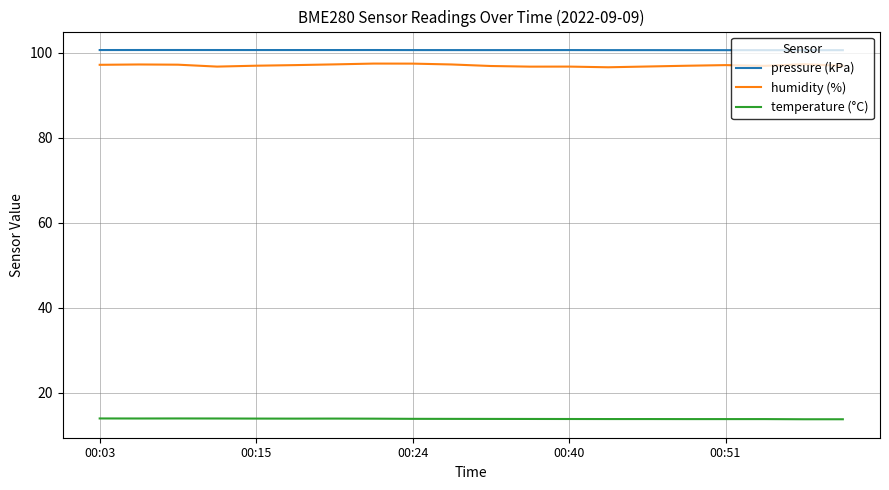

Which series has the widest spread of values?

humidity (%)